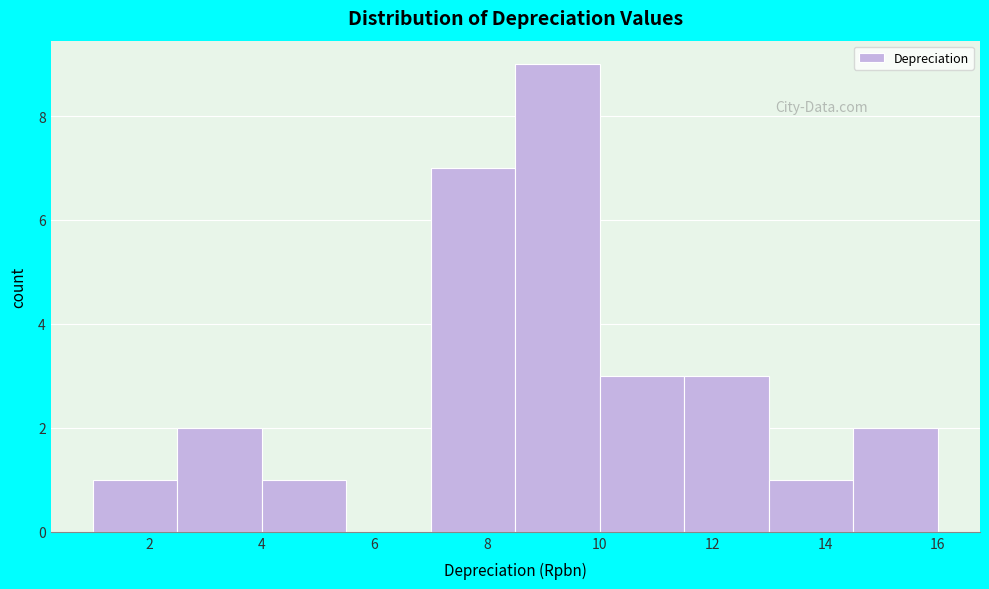

Which range on the x-axis has the tallest bar?

8.5 to 10.0